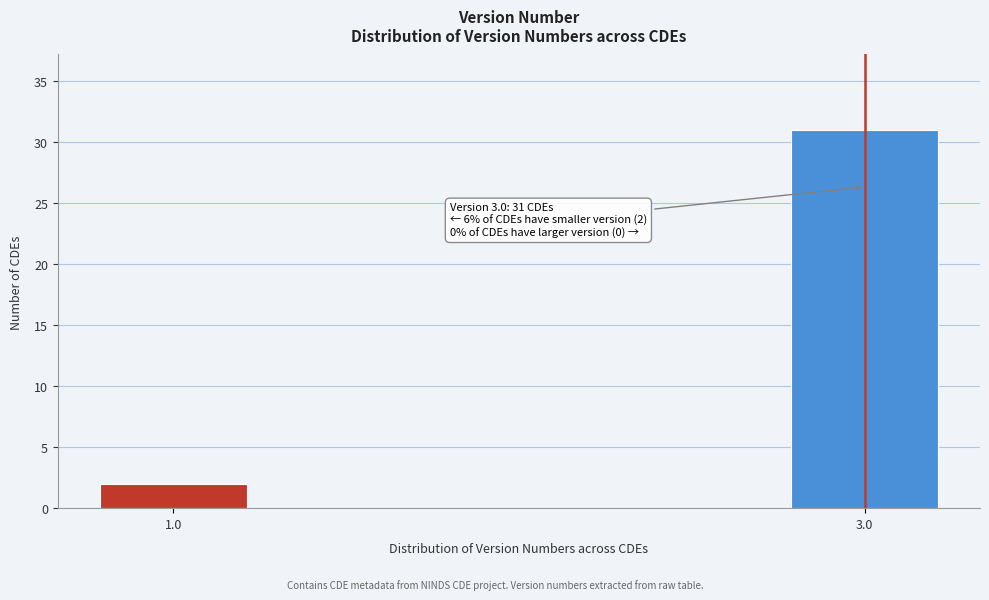

Reading left to right, list all the values displayed in this chart.

2	31